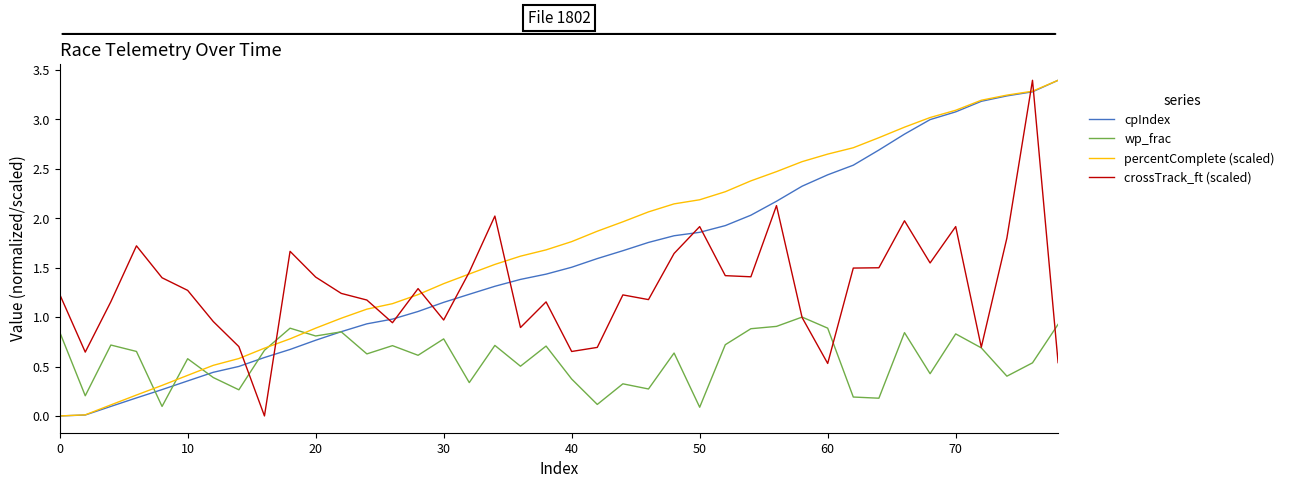

What are all the series names shown in the legend?

cpIndex, wp_frac, percentComplete (scaled), crossTrack_ft (scaled)